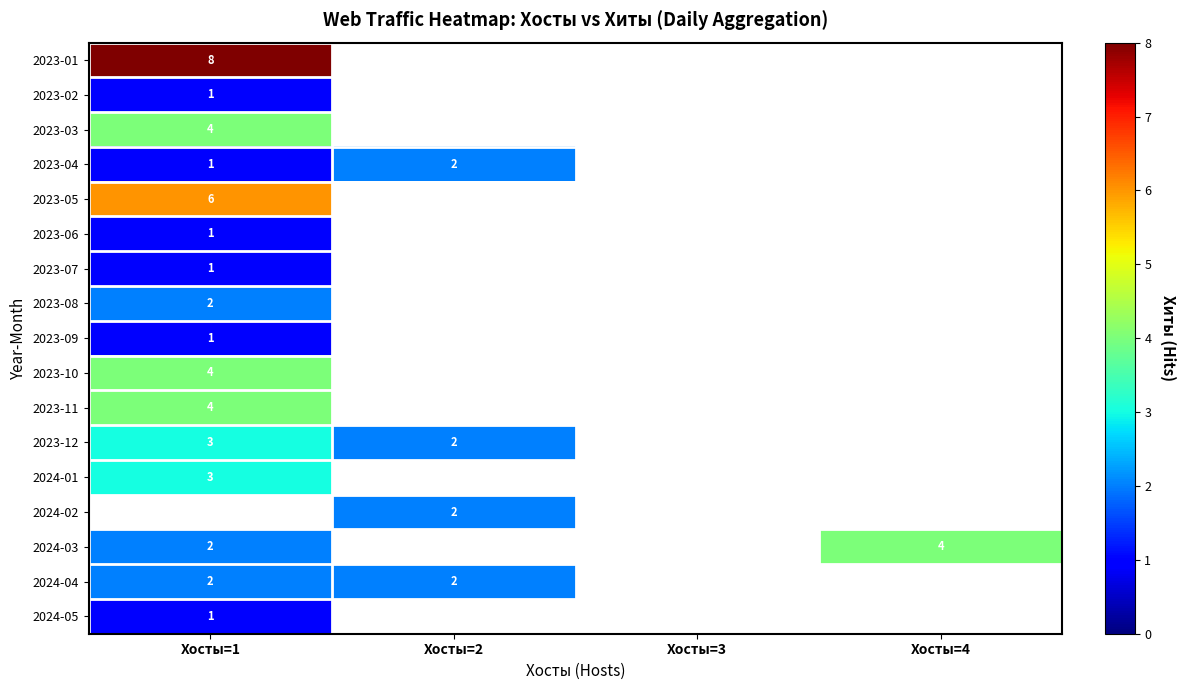

Count the number of categories in the chart.

4